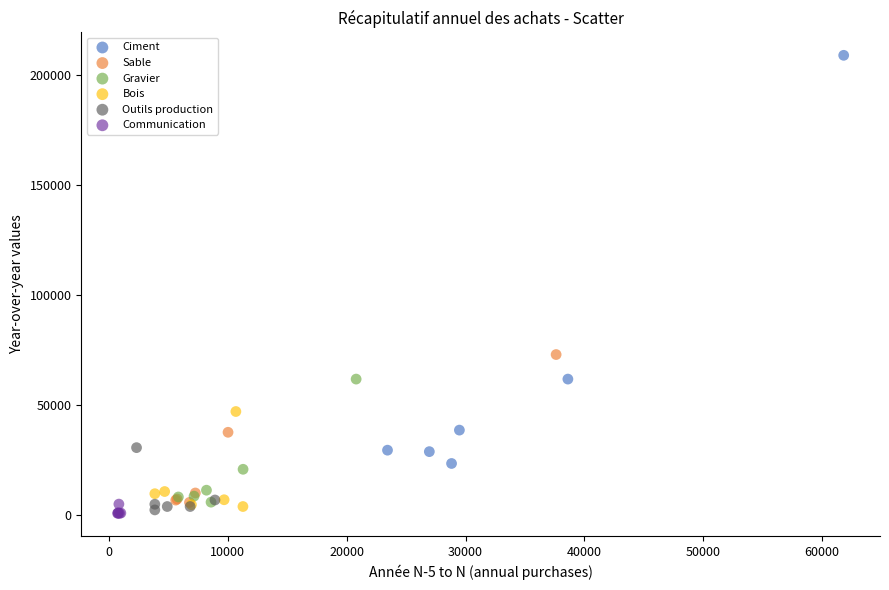

Which series has the largest Y range (max minus min)?

Ciment